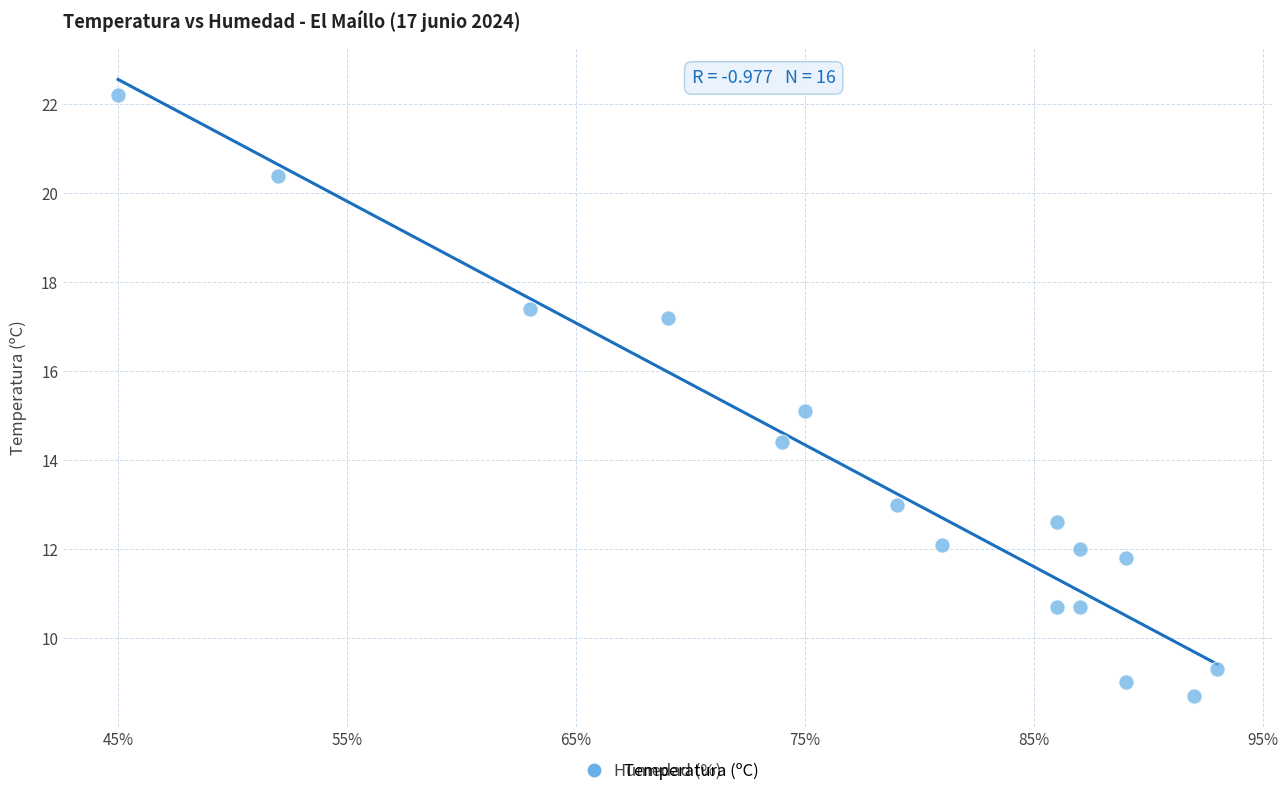

What is the range of Y values (max minus min)?

13.5